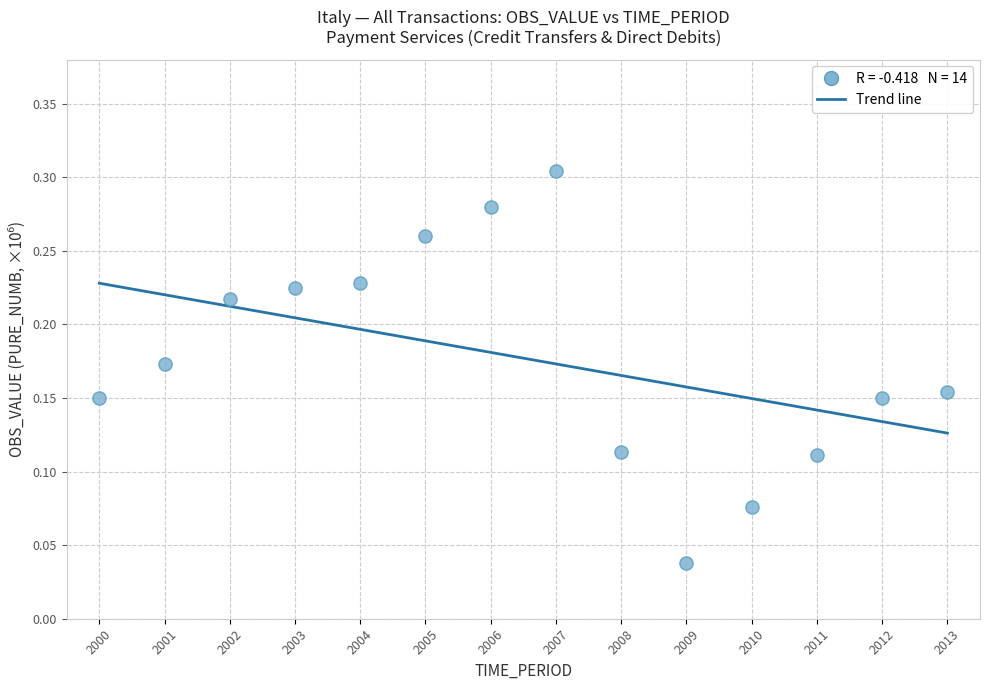

What is the range of X values (max minus min)?

13.0